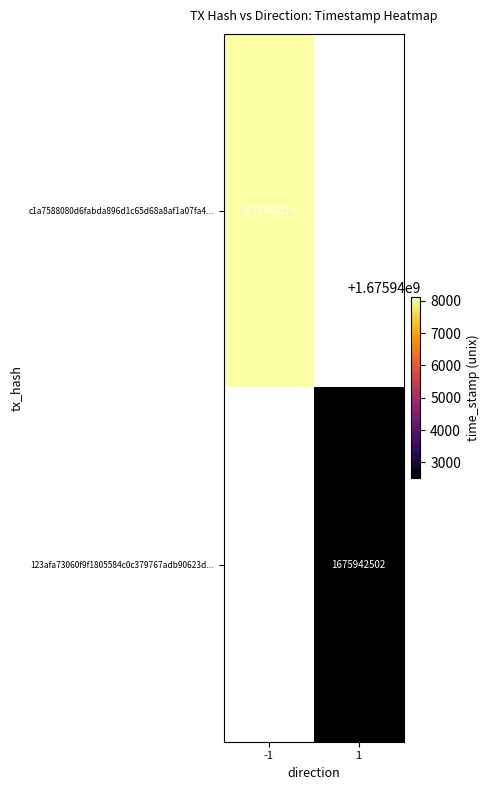

Which label corresponds to the largest value in the chart?

-1